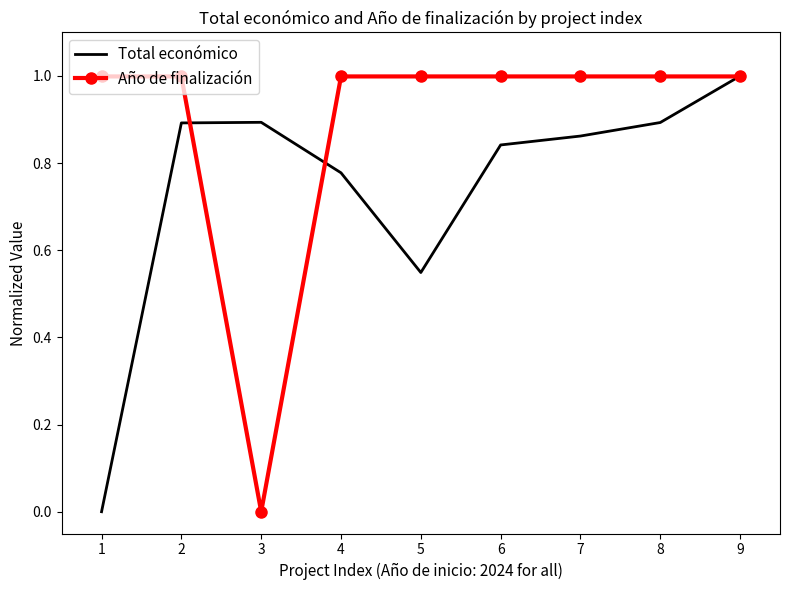

Which series has the largest total across all categories?

Año de finalización